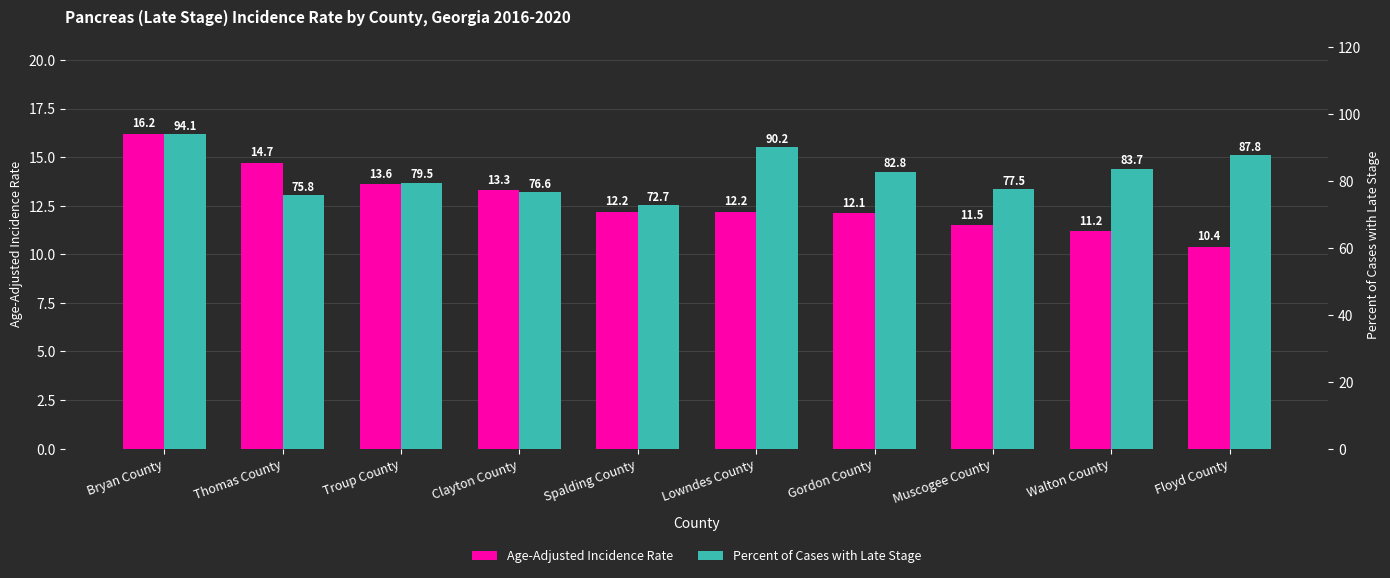

Which series has the largest range (max minus min)?

Percent of Cases with Late Stage